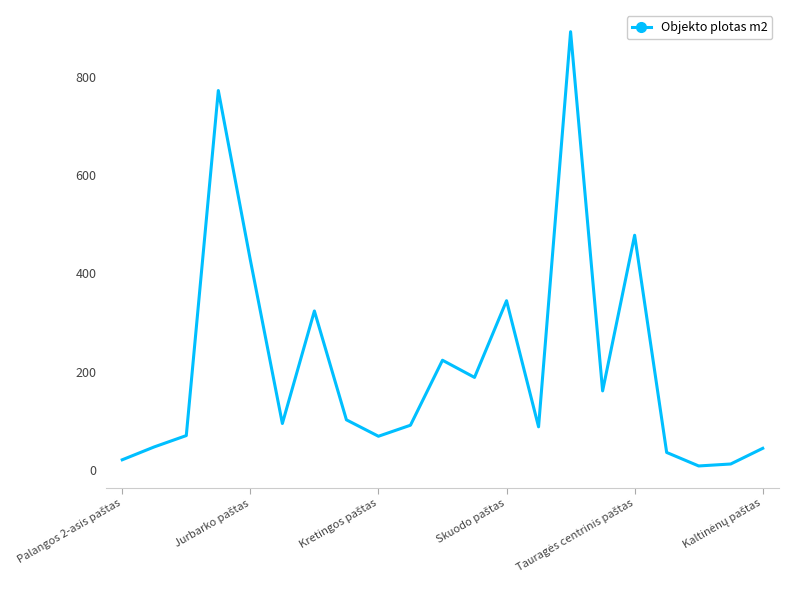

What is the greatest value displayed?

892.4